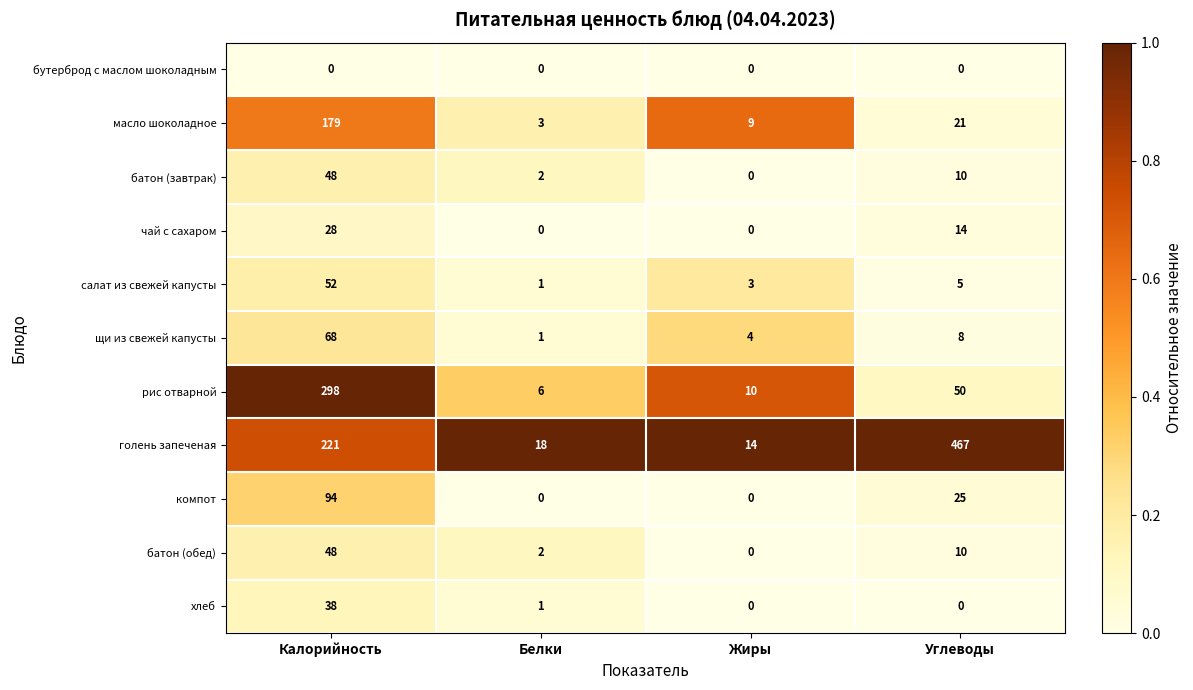

Count the number of data series in this chart.

11